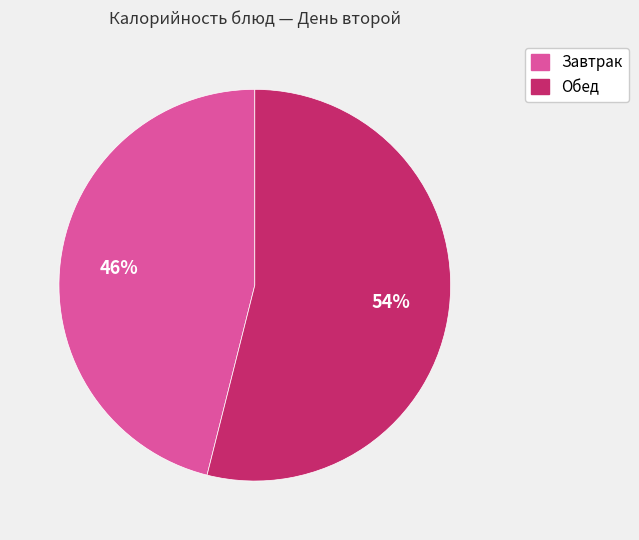

Does any single category account for the majority?

Yes